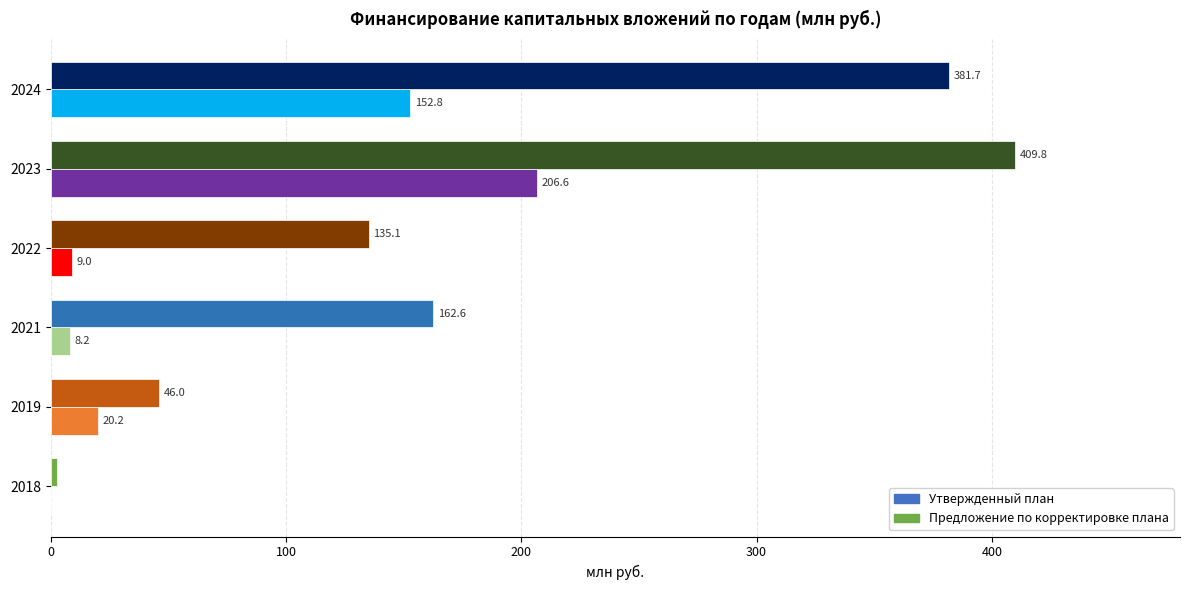

Between 2018 and 2019, which series saw the biggest shift?

Предложение по корректировке плана